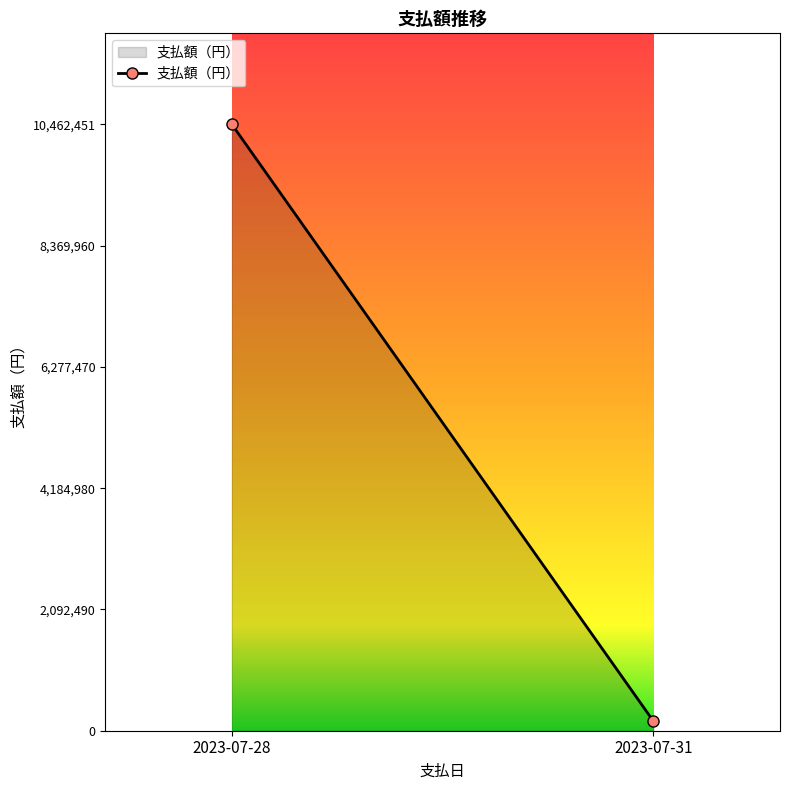

Reading left to right, extract all data points from this chart.

10462451	162390